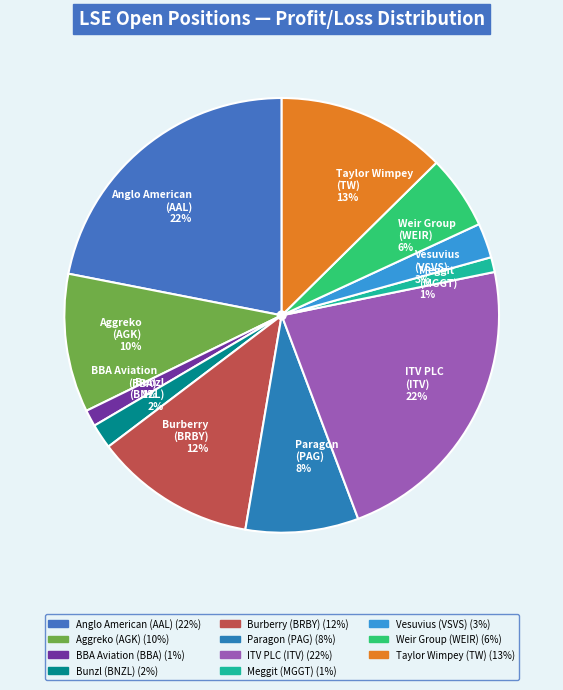

To the nearest percent, what is the average slice percentage?

9%